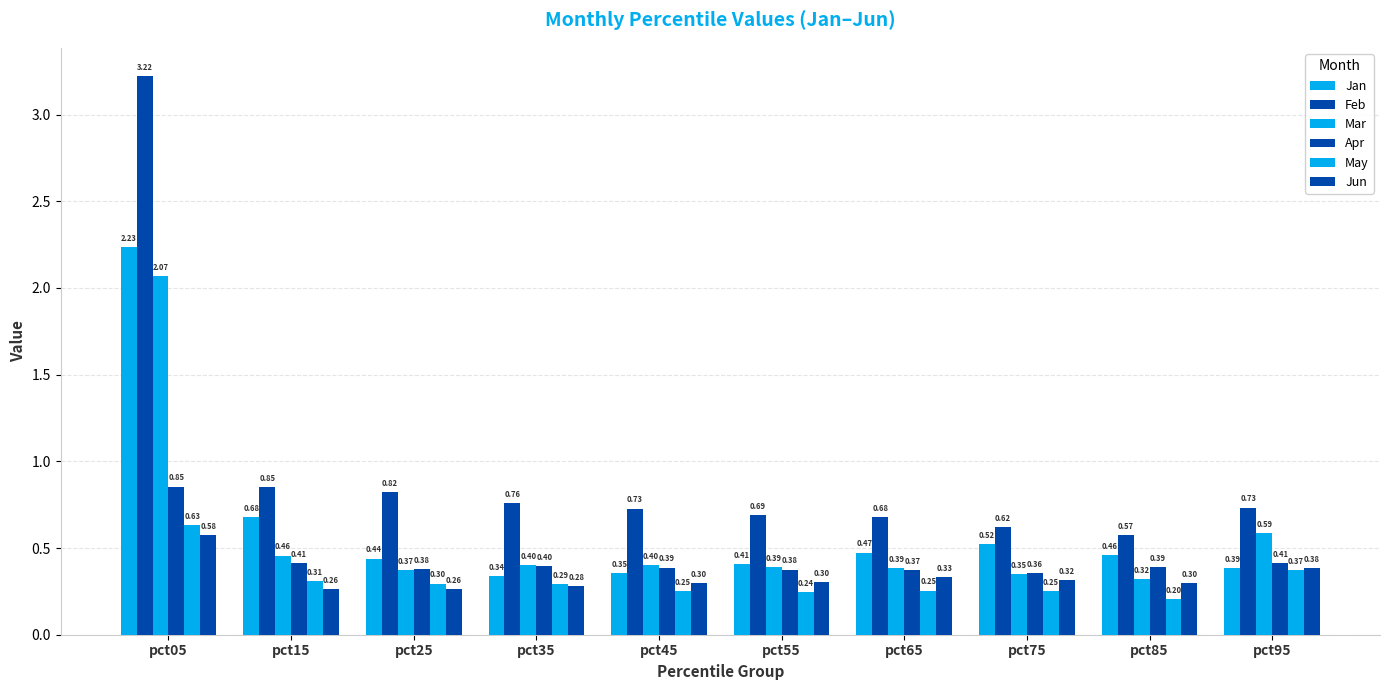

How many data points does each series have?

10